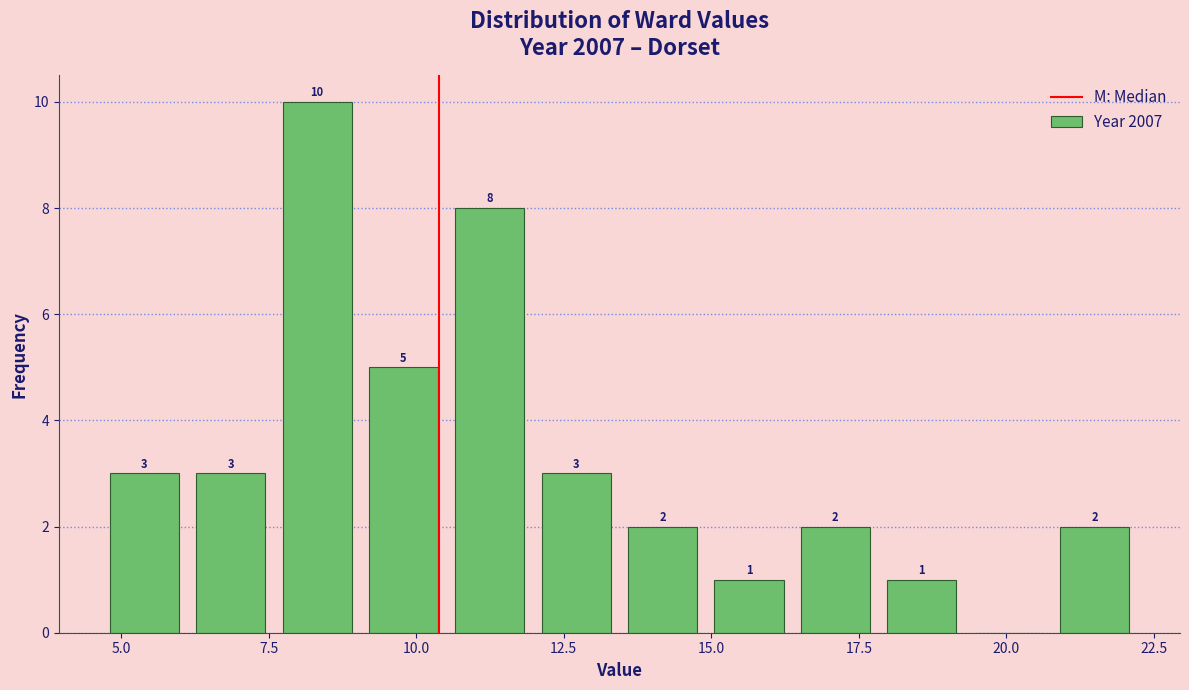

Around what value on the x-axis is the tallest bar? Give the approximate position of its centre, as read against the axis.

8.5